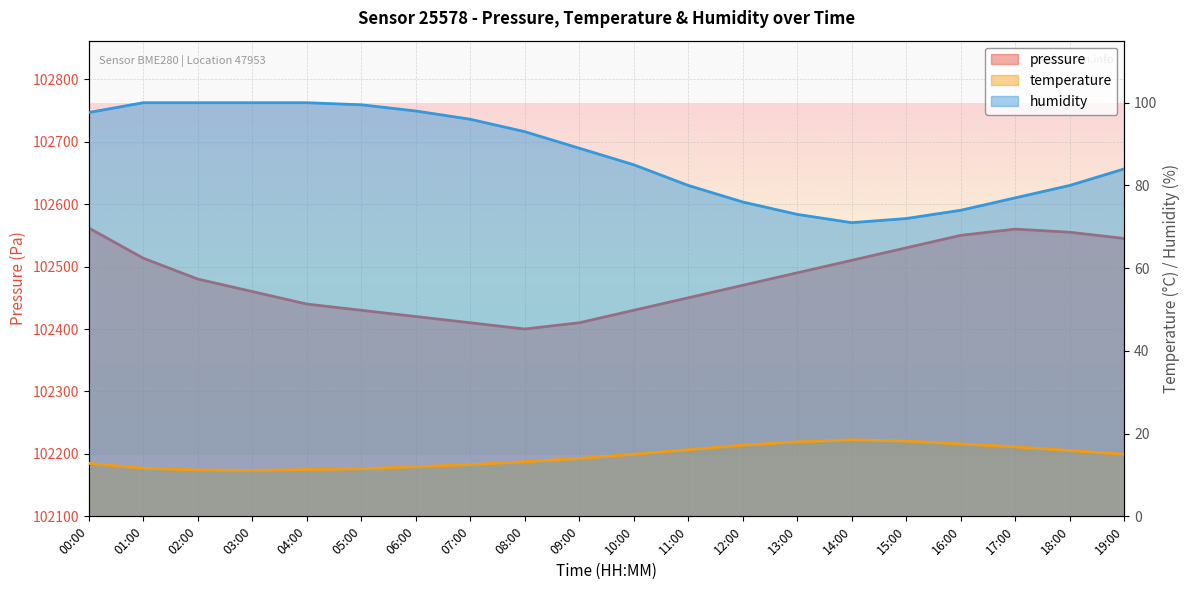

Rank the series by their maximum value, from highest to lowest.

pressure, humidity, temperature